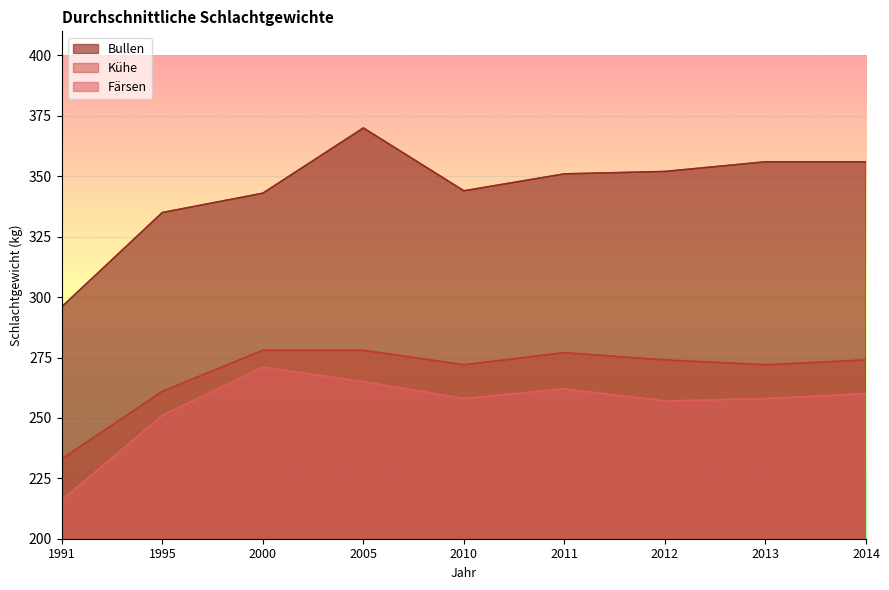

The value of Bullen at 2012 is 352. True or false?

True